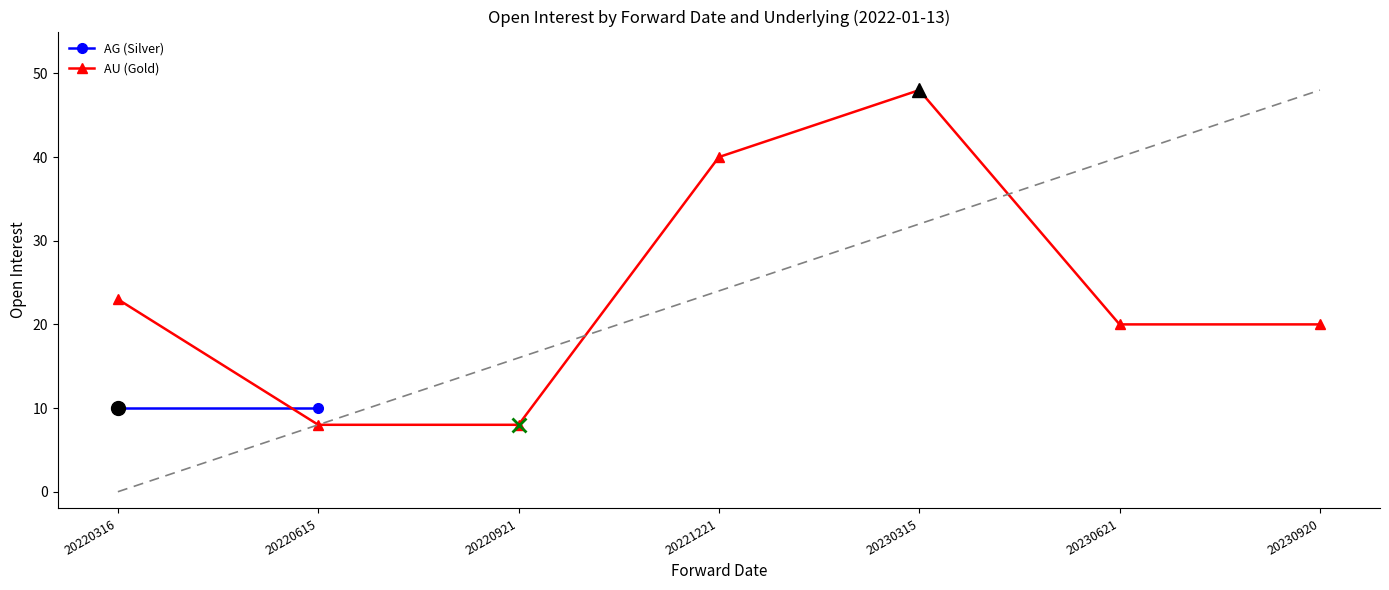

At which label is AU (Gold) closest to 28?

20220316